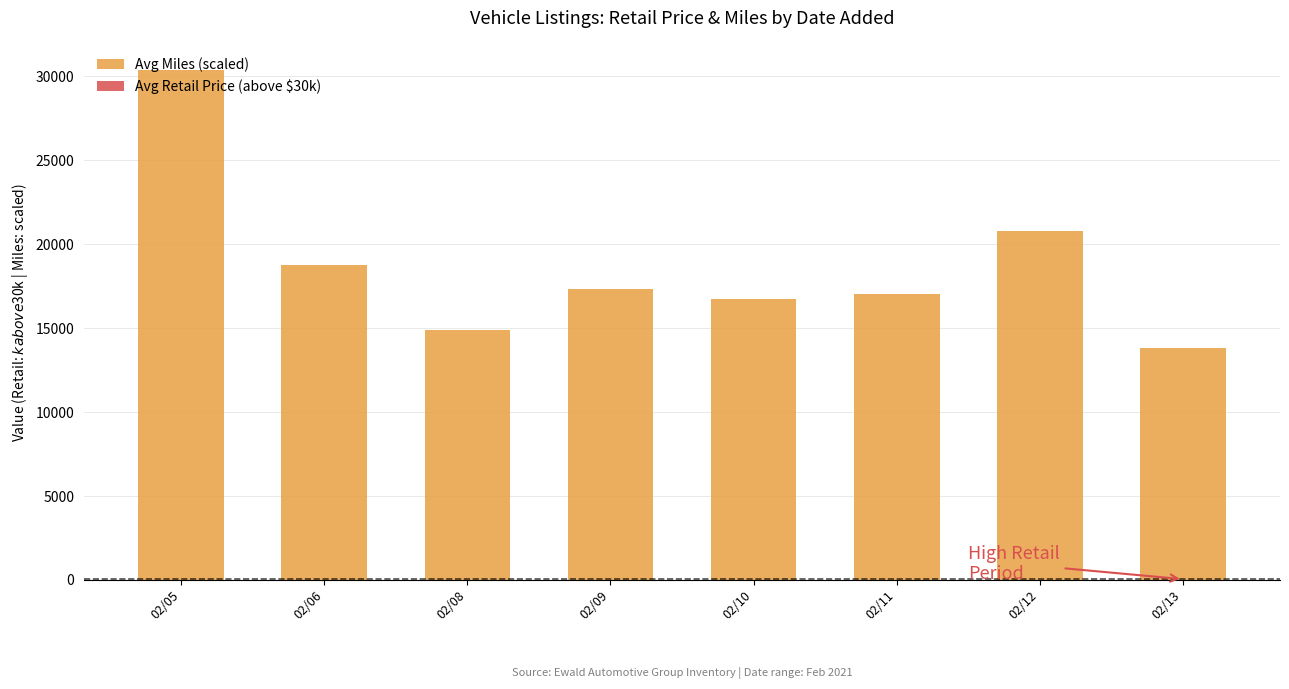

Does the chart contain any negative values?

No